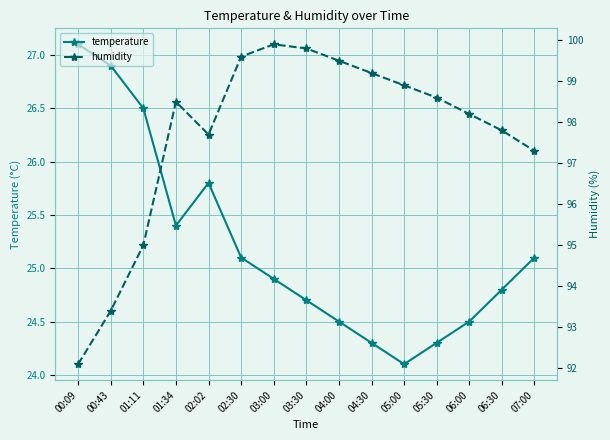

What are all the series names shown in the legend?

temperature, humidity